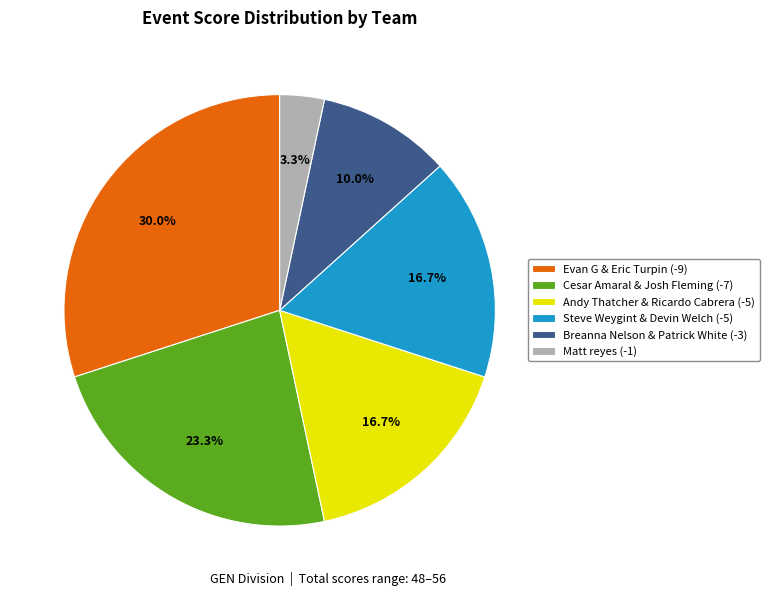

Does any single category account for the majority?

No